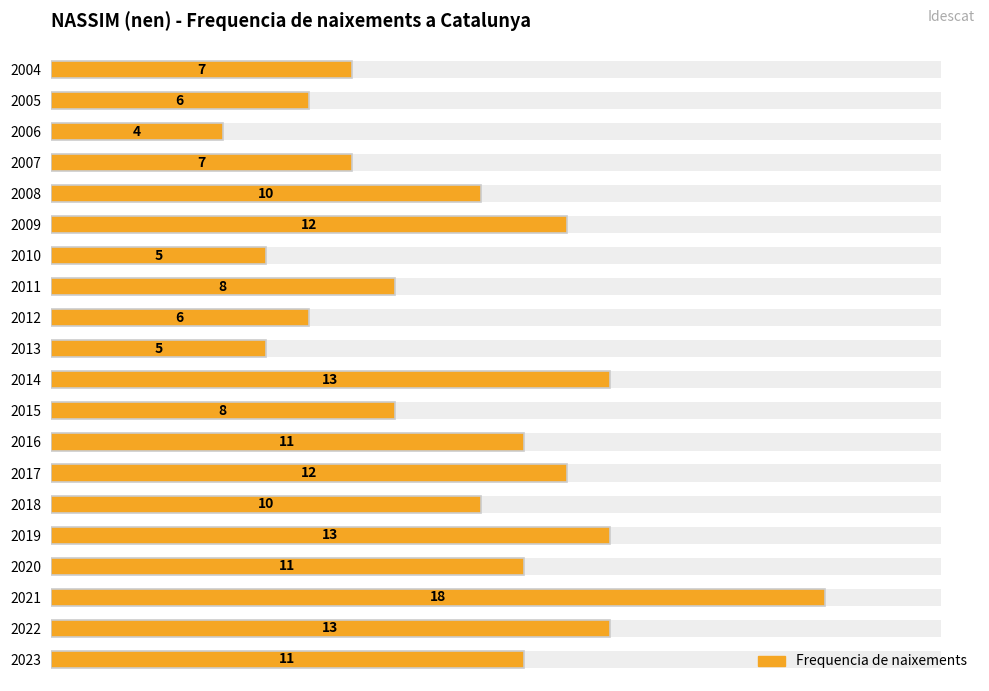

What is the difference between the maximum and second lowest values?

13